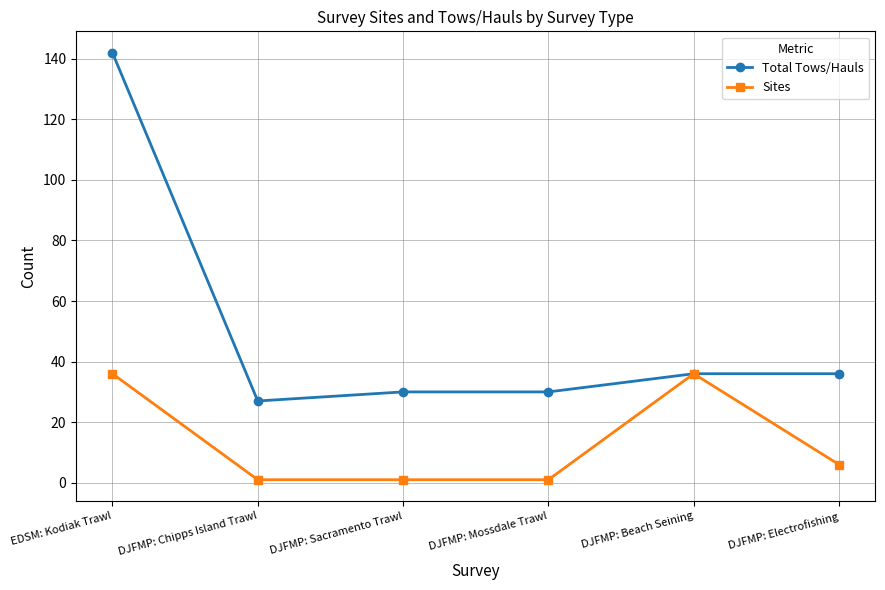

At how many categories does at least one series exceed 134?

1